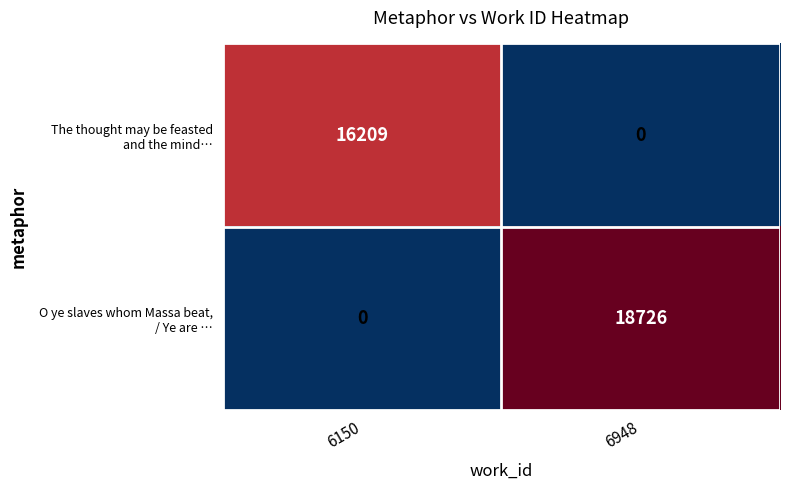

What is the spread (max minus min) of values at 6948?

18726